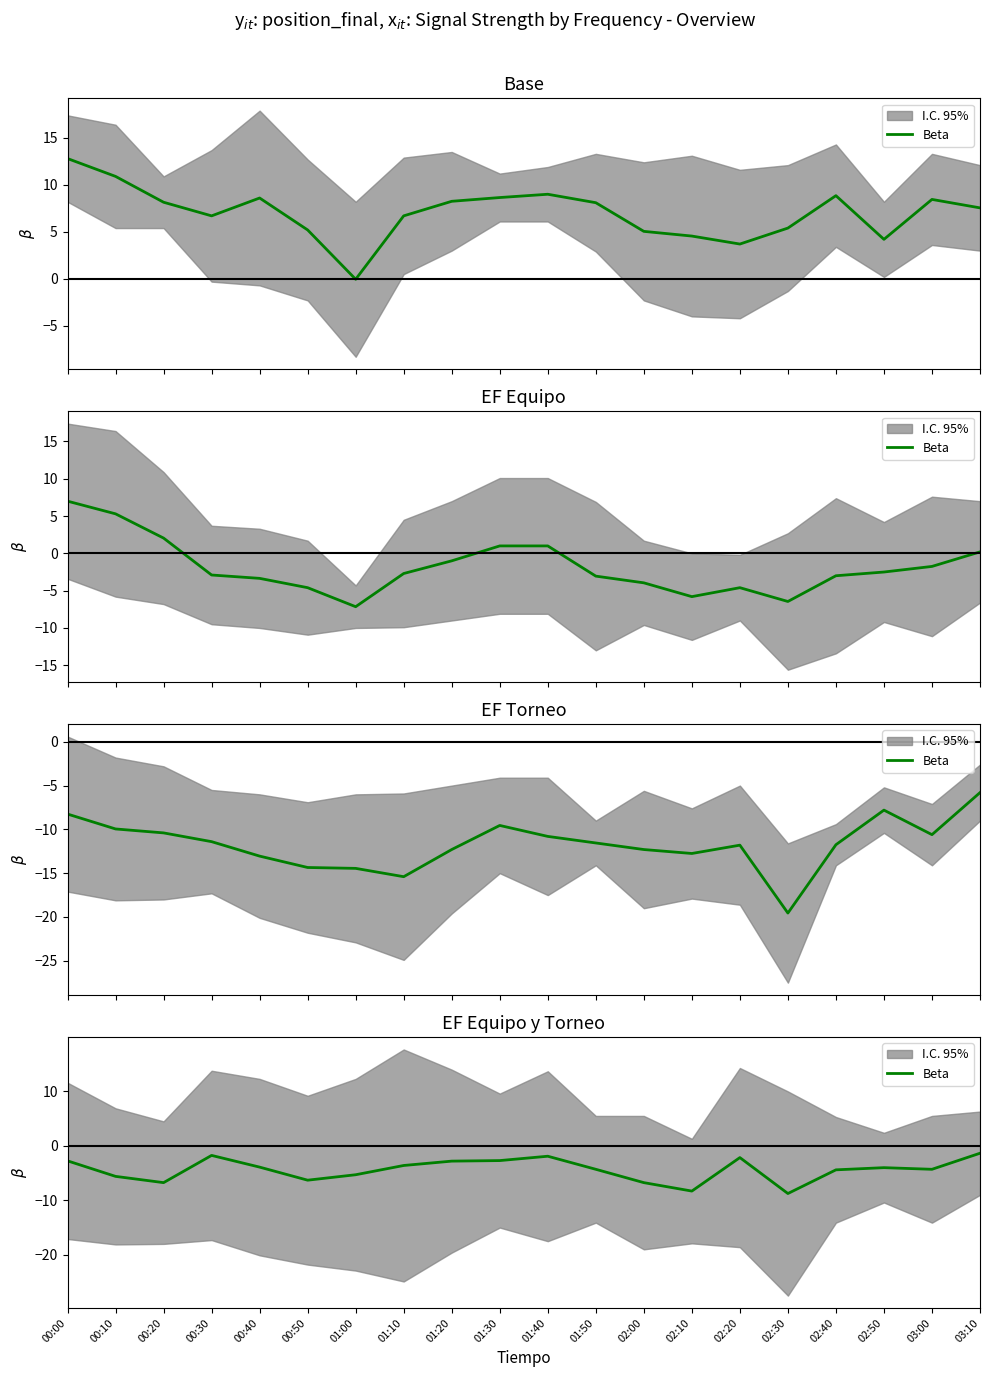

How many points are lower than both their immediate neighbors (excluding endpoints)?

5